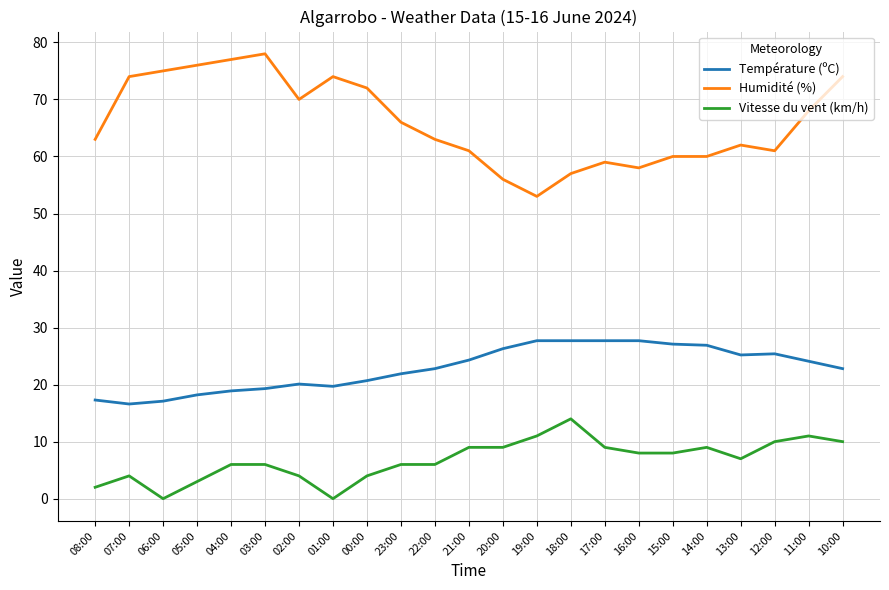

True or false: Vitesse du vent (km/h) and Température (ºC) cross at least once.

False